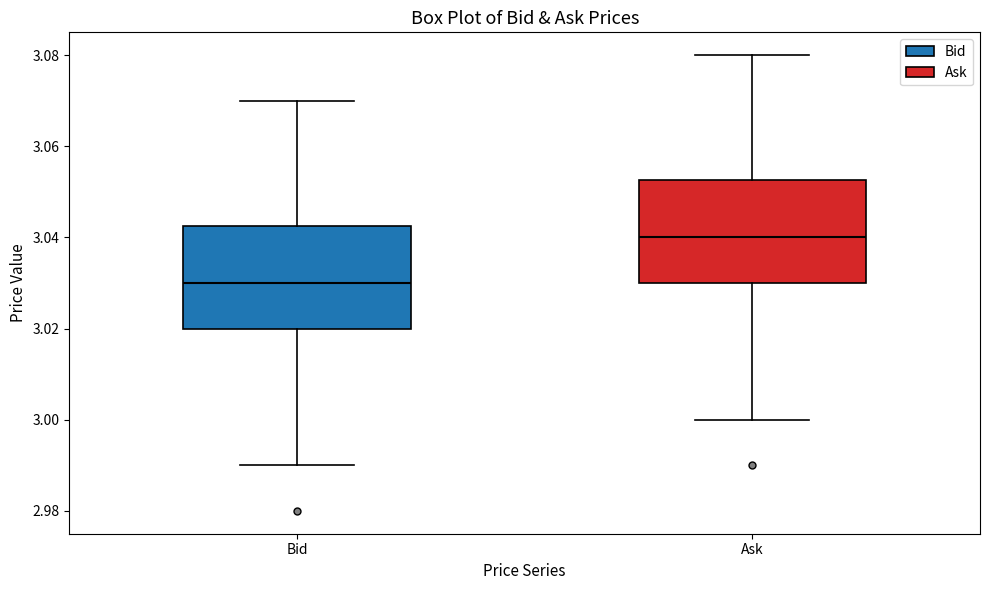

Reading left to right, read every box against the y-axis: the position of its median line, the range the box covers, and the ends of its whiskers. The values are not printed on the chart, so give them approximately, as read against the axis.

Bid: median 3.030, box 3.020 to 3.042, whiskers 2.990 to 3.070
Ask: median 3.040, box 3.030 to 3.052, whiskers 3.000 to 3.080